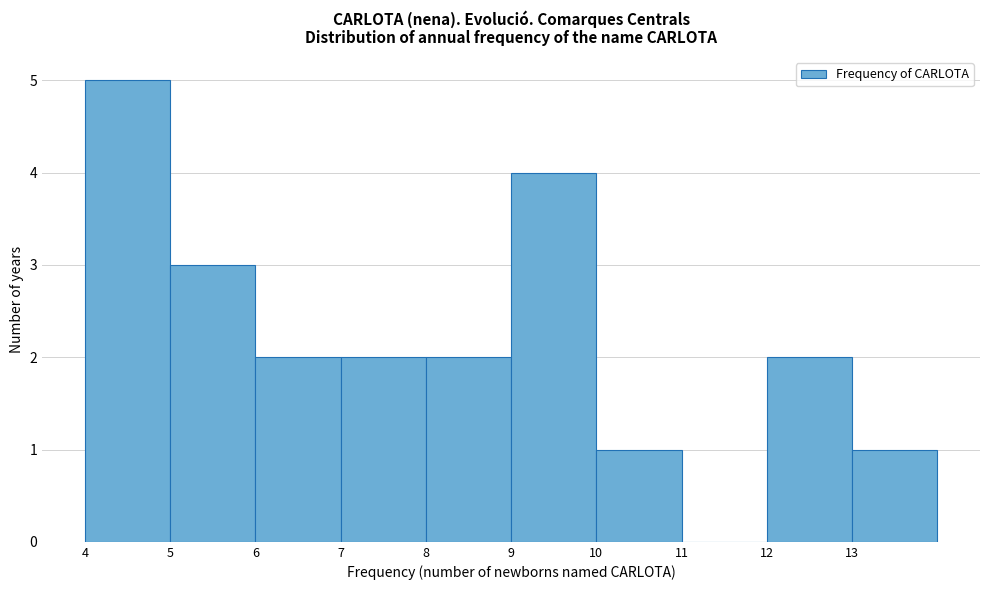

Reading left to right, transcribe this chart: for each bar, give the range it covers on the x-axis and its height. The values are not printed on the chart, so give them approximately, as read against the axis.

4 to 5: 5
5 to 6: 3
6 to 7: 2
7 to 8: 2
8 to 9: 2
9 to 10: 4
10 to 11: 1
11 to 12: 0
12 to 13: 2
13 to 14: 1